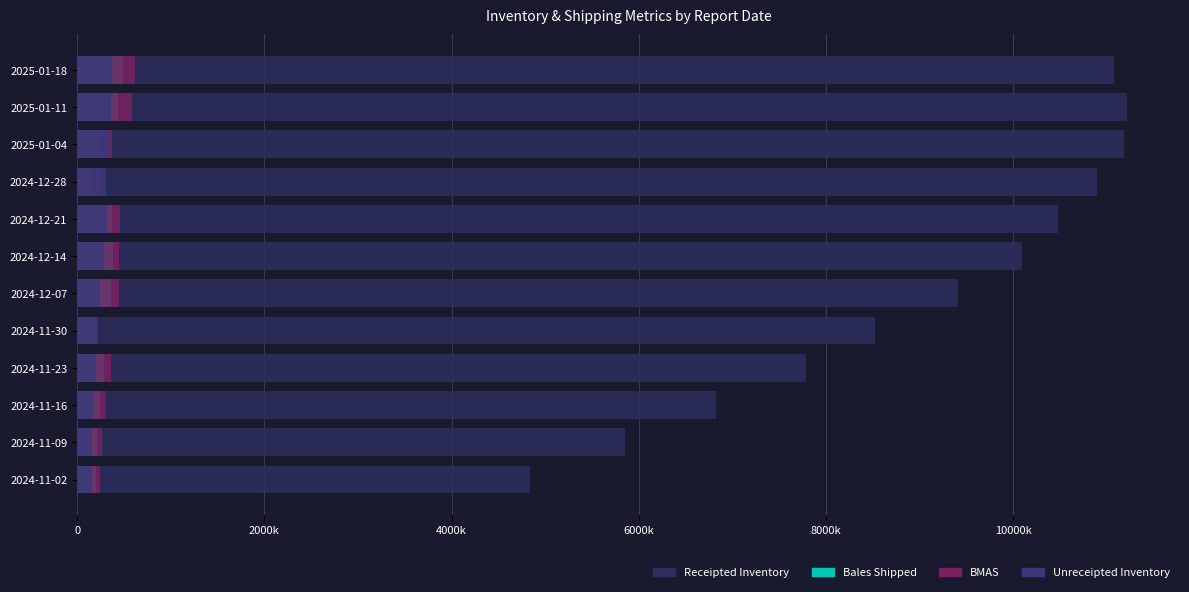

Which series has the largest total across all categories?

Receipted Inventory